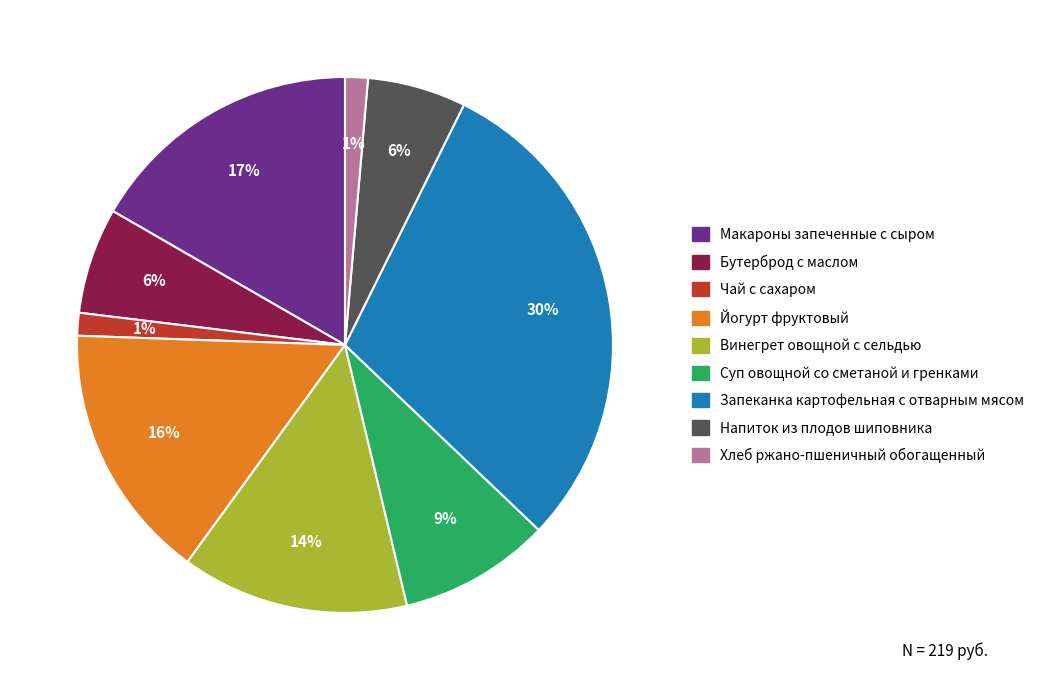

Which has a higher value, Чай с сахаром or Макароны запеченные с сыром?

Макароны запеченные с сыром